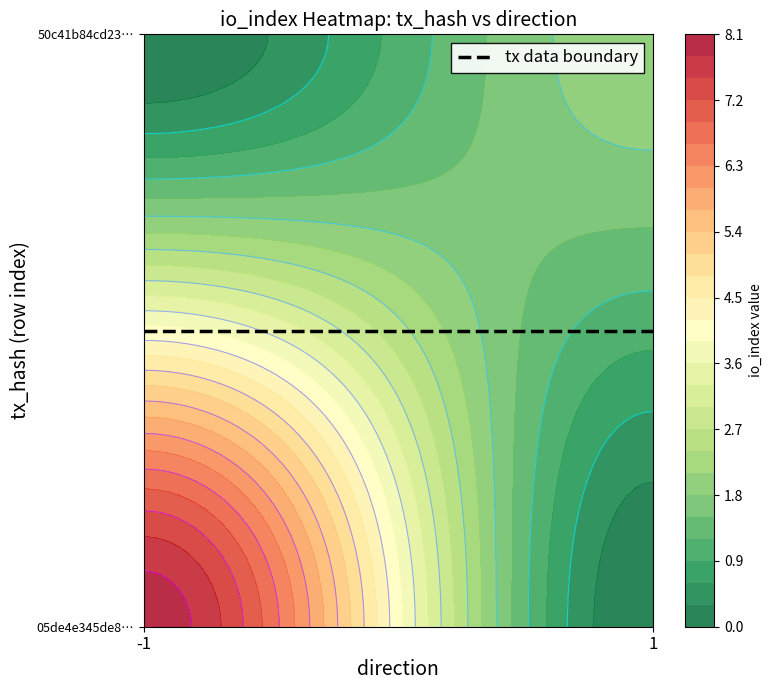

What is the difference between the maximum and minimum values in the 50c41b84cd231209d4ba23843c7183721866c50 series?

1